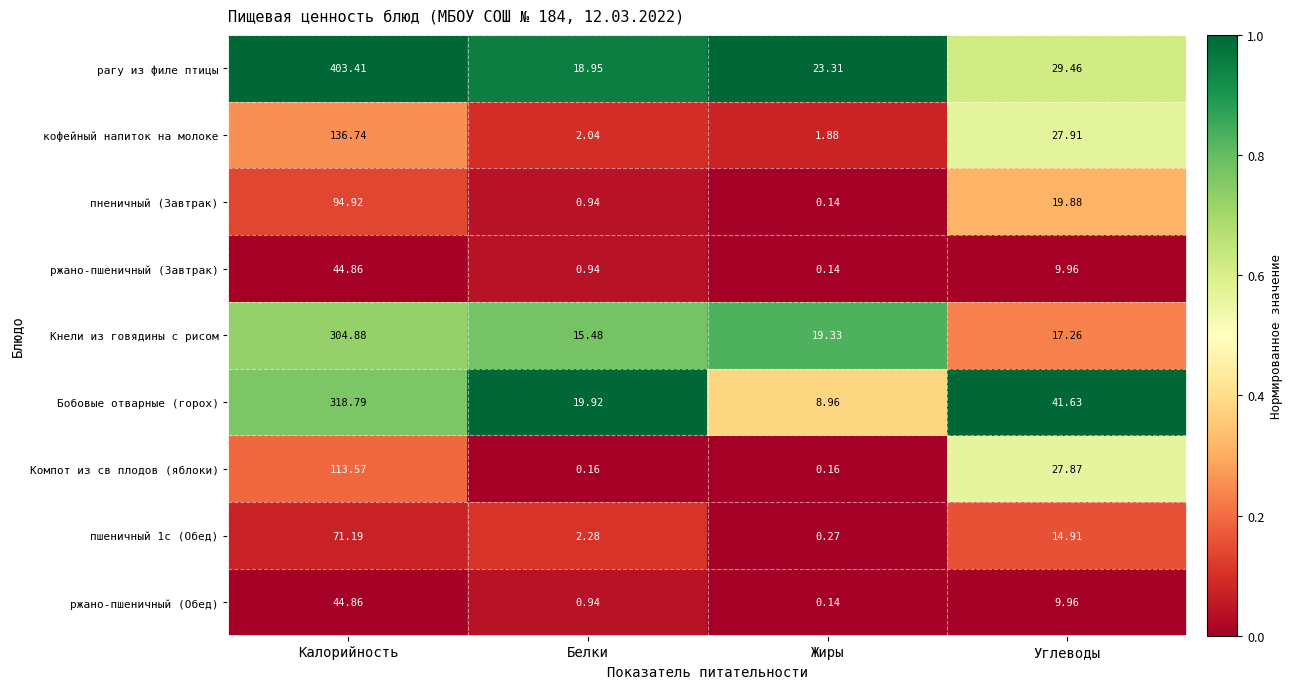

At which label does ржано-пшеничный (Завтрак) reach its minimum?

Жиры